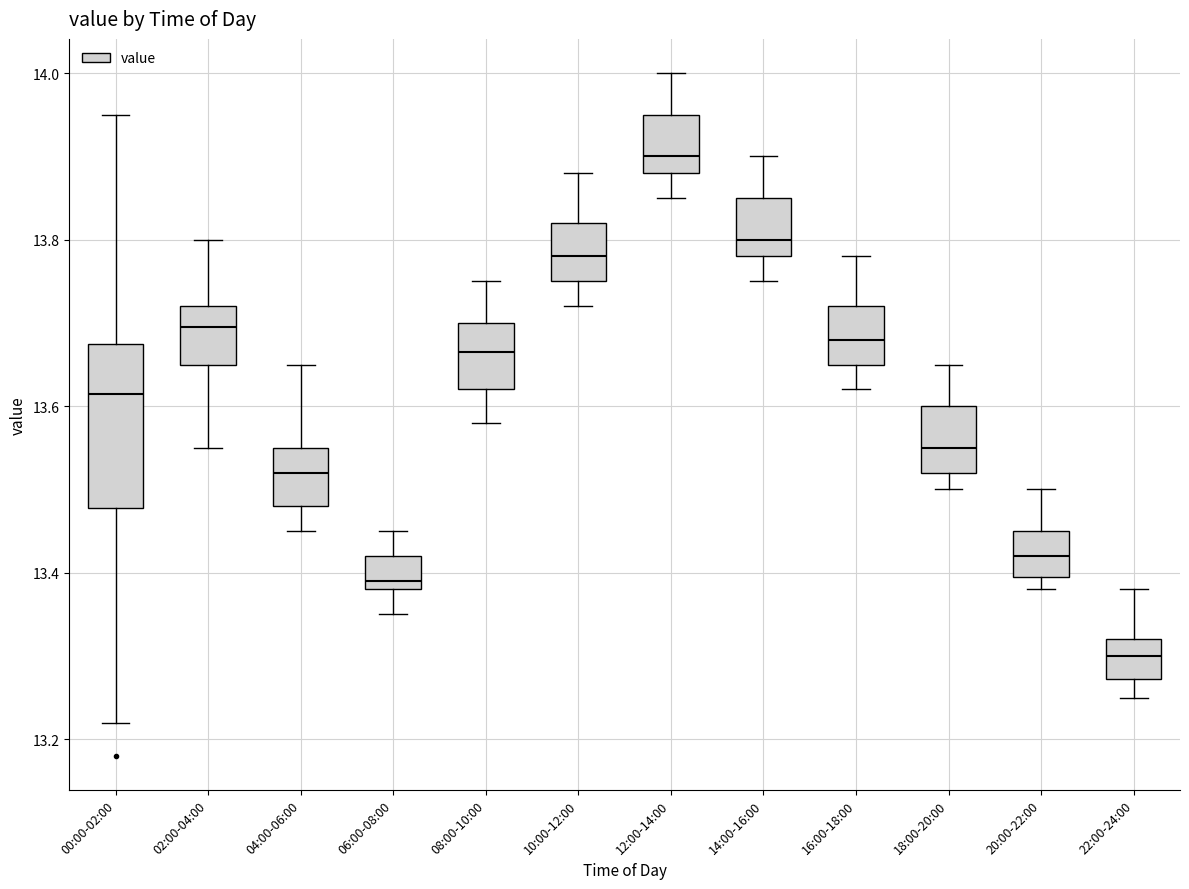

Where does the median line of the box for 18:00-20:00 sit on the y-axis? The values are not printed on the chart, so give them approximately, as read against the axis.

13.56